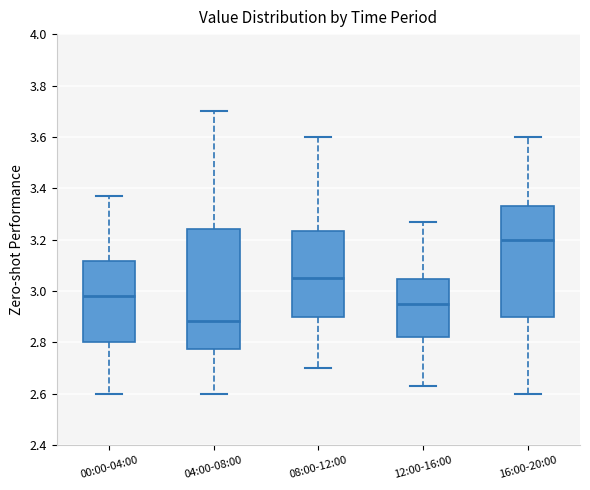

Comparing the boxes themselves (not the whiskers), which one is the tallest?

04:00-08:00